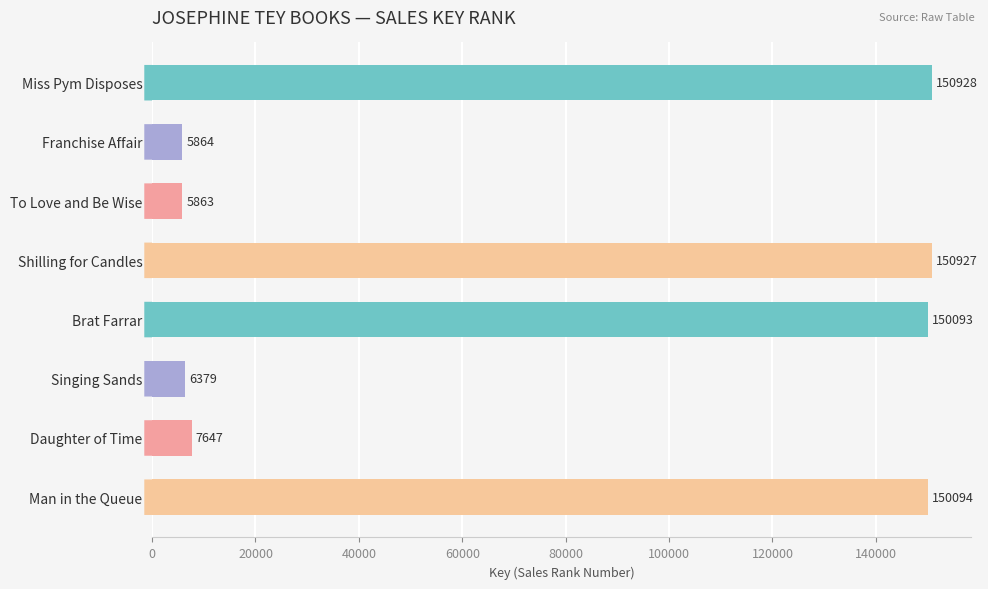

What is the average value?

78474